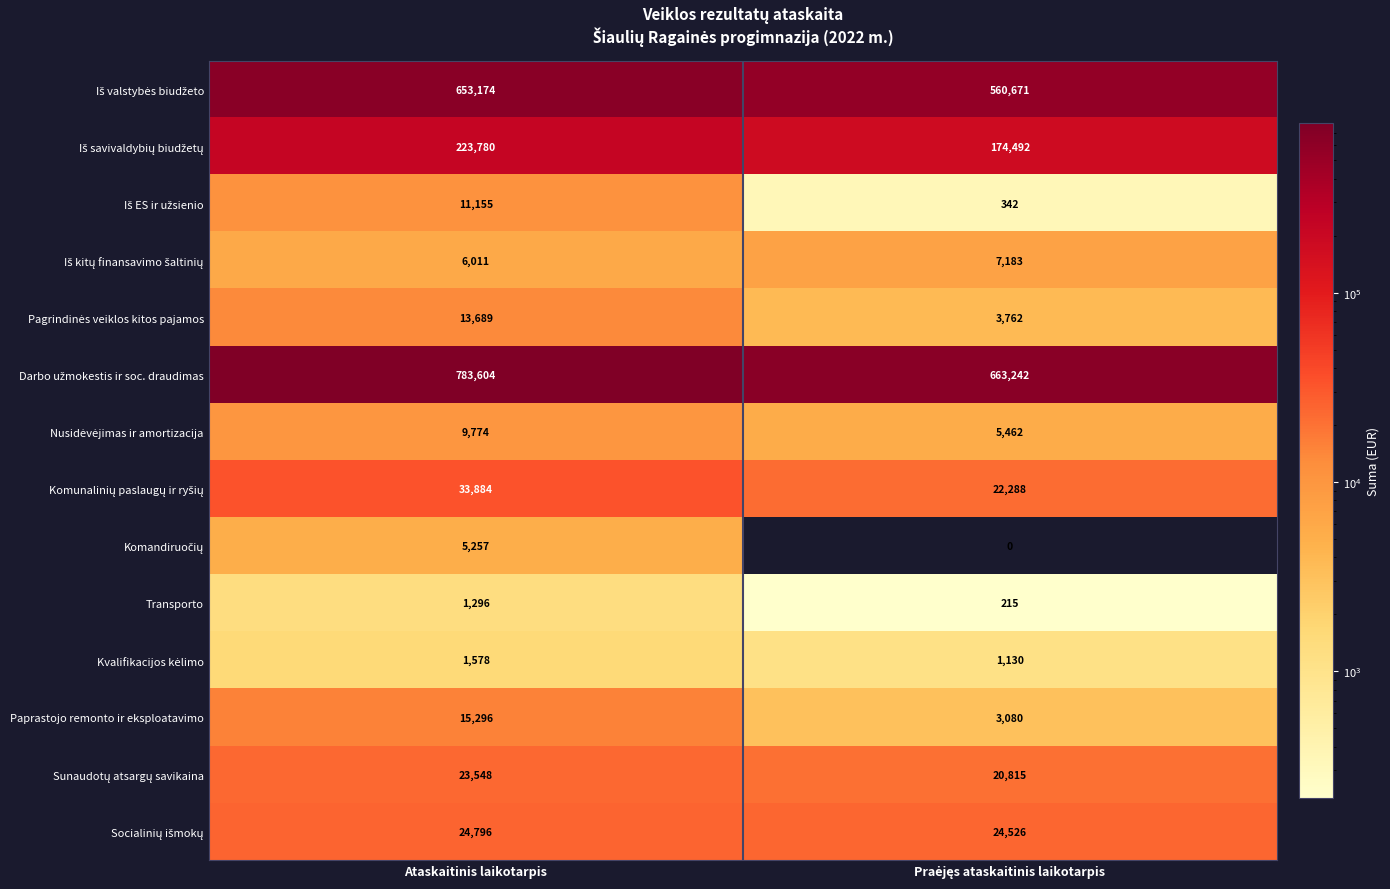

What is the difference between the maximum and minimum values in the Paprastojo remonto ir eksploatavimo series?

12216